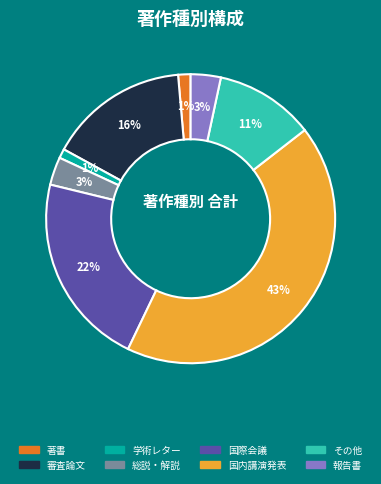

Does any single category account for the majority?

No